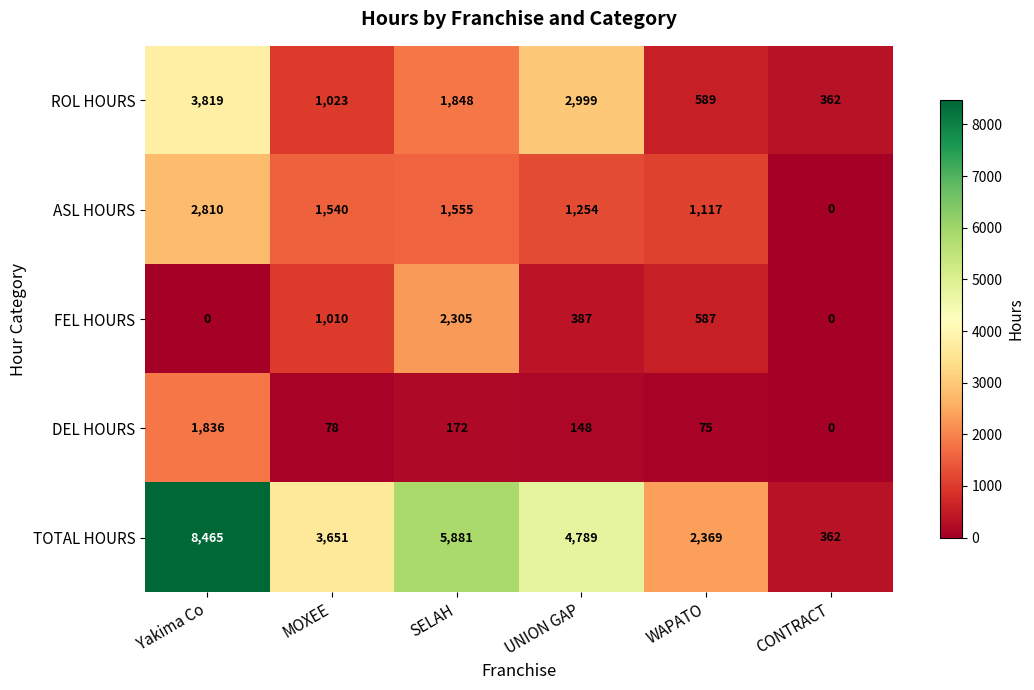

At MOXEE, list the series in order from smallest to largest.

DEL HOURS, FEL HOURS, ROL HOURS, ASL HOURS, TOTAL HOURS